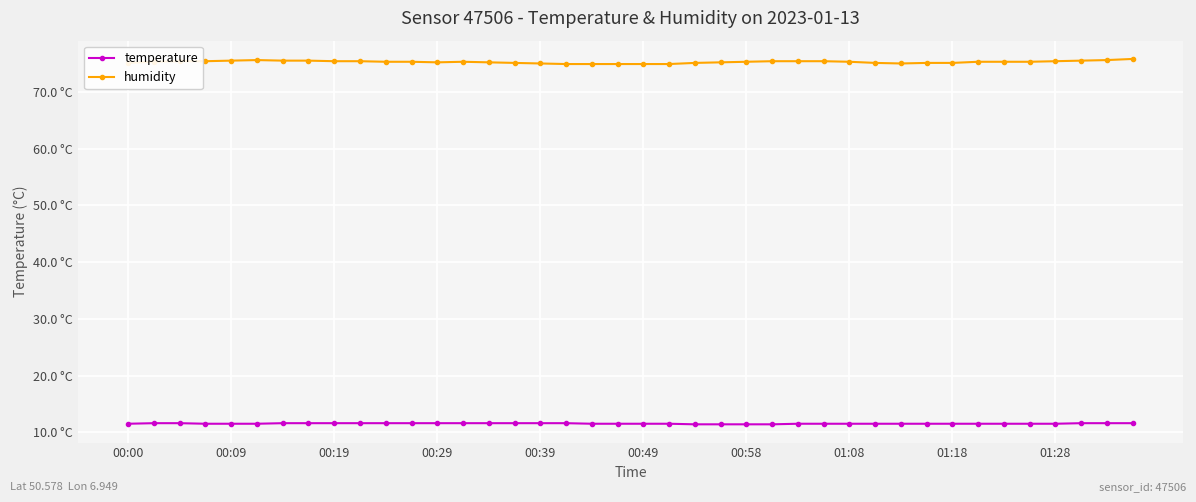

Does the chart have visible grid lines?

Yes